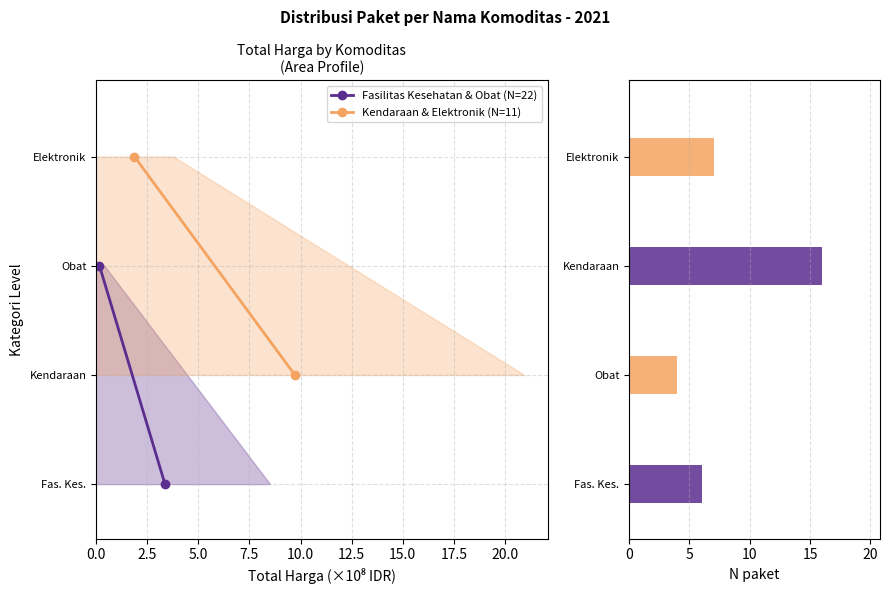

What is the sum of the Fasilitas Kesehatan & Obat (N=22) values at 2.5 and 0.0?

3000